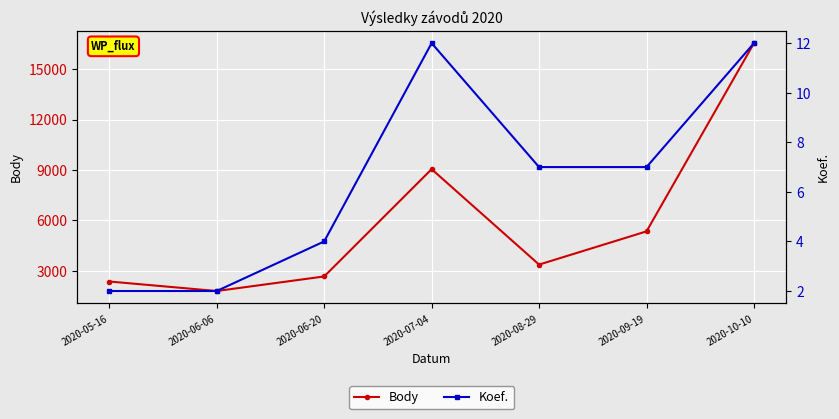

What is the maximum value shown in the chart?

16557